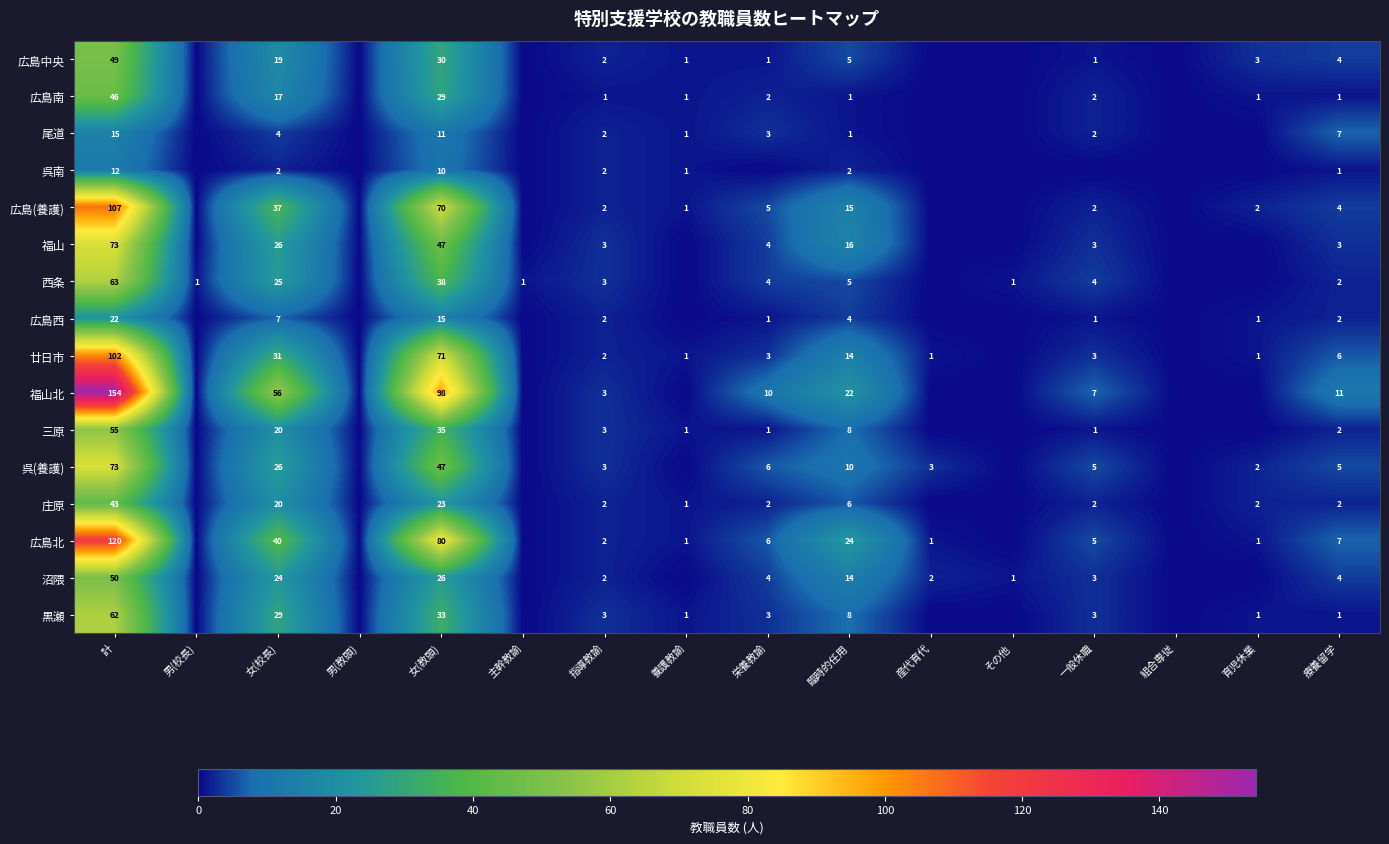

Which has a higher value, 女(教頭) or 臨時的任用?

女(教頭)